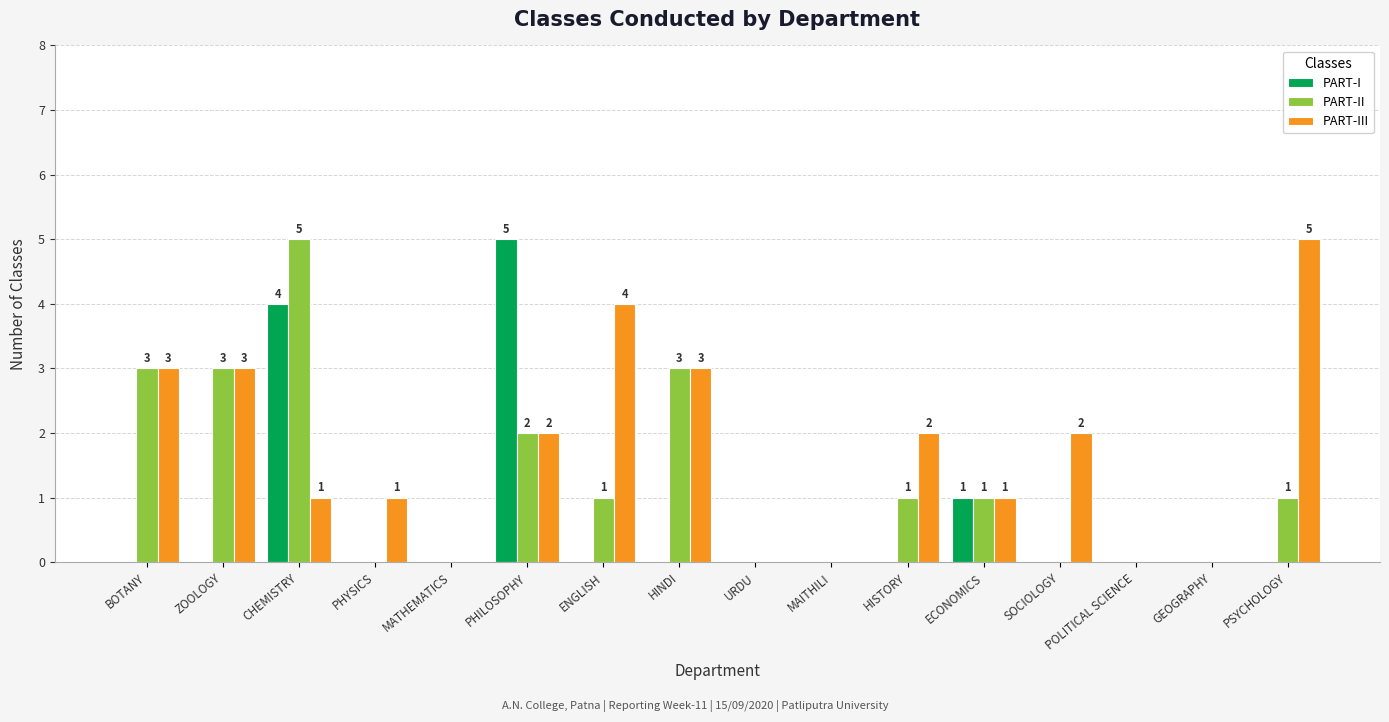

At which label does PART-III reach its peak?

PSYCHOLOGY